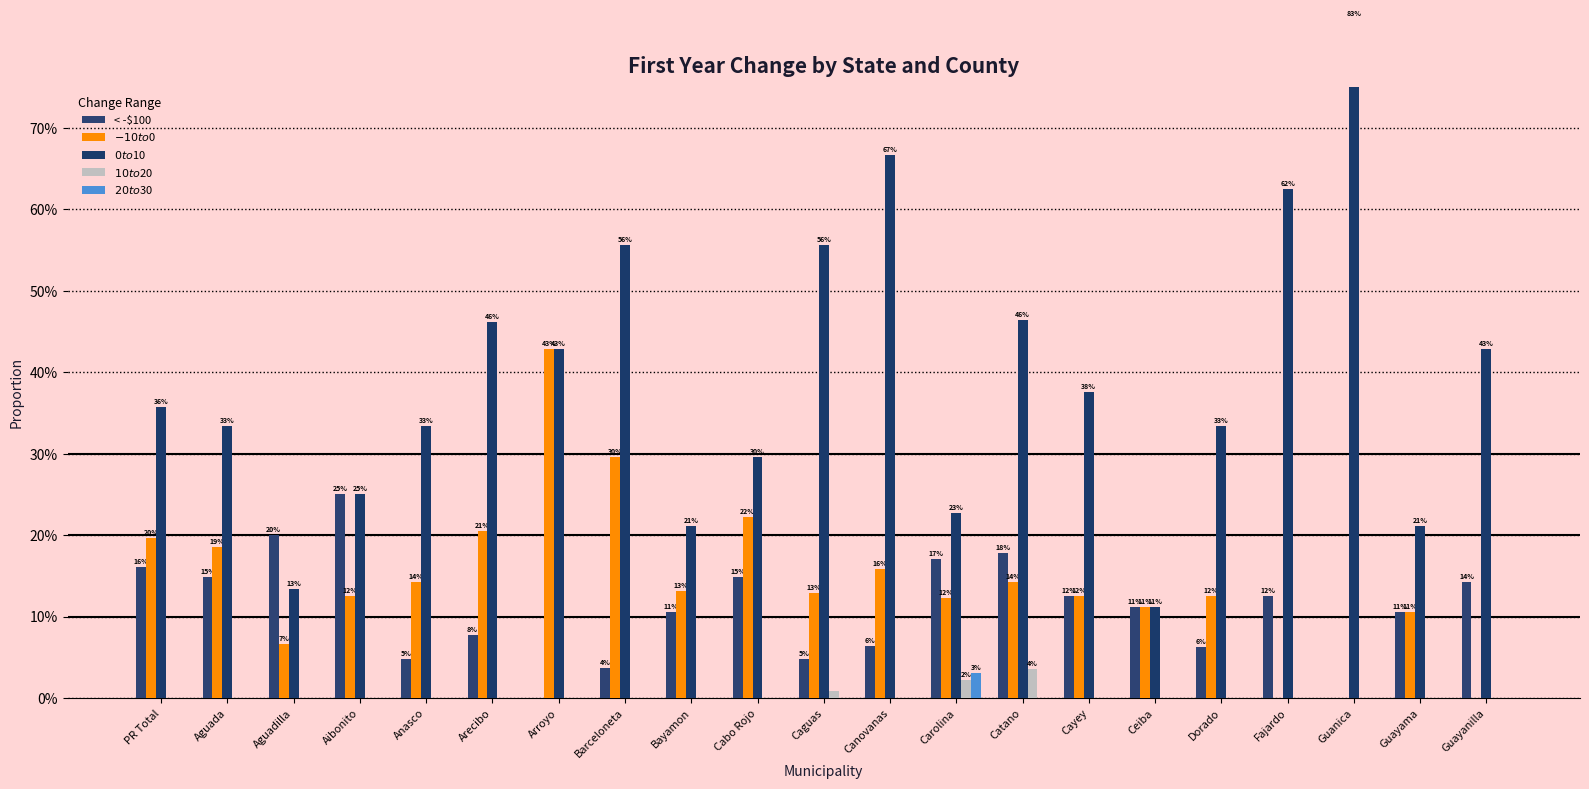

True or false: $-10 to $0 has a value of 0.1 at Ceiba.

True